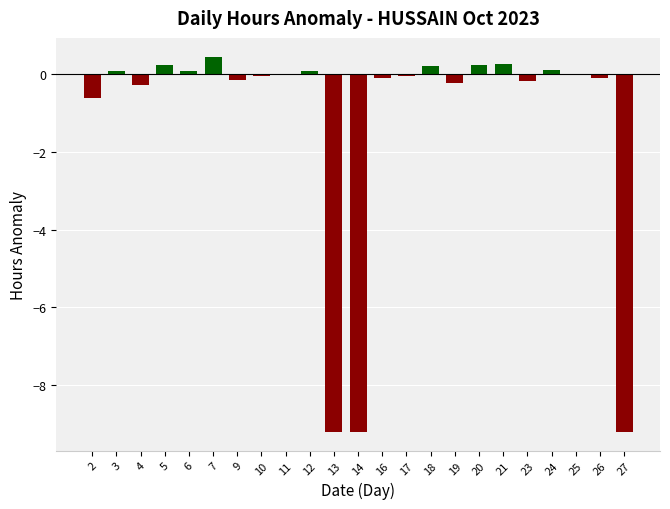

How many data points does each series have?

23